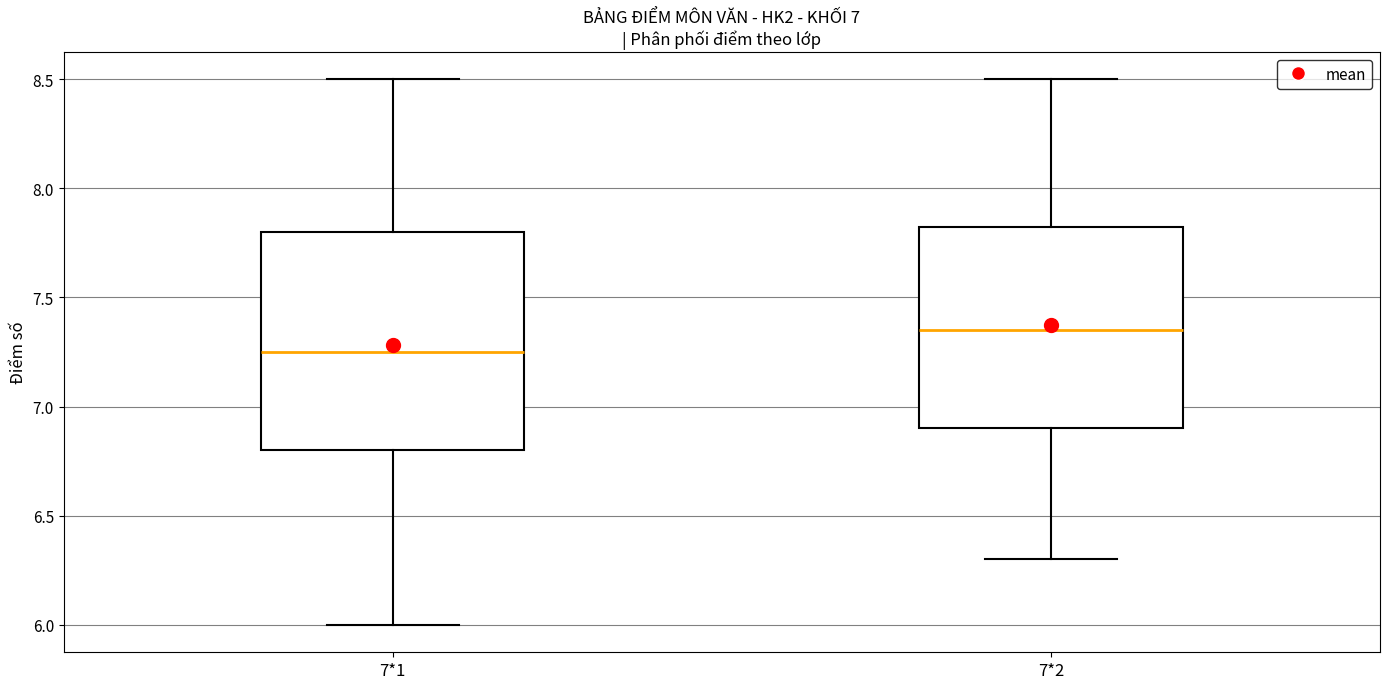

Which box has the lowest median line?

7*1